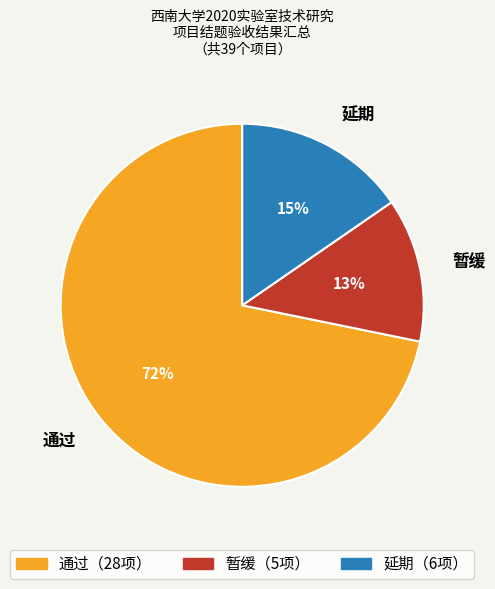

Is the sum of 通过 and 暂缓 greater than half?

Yes